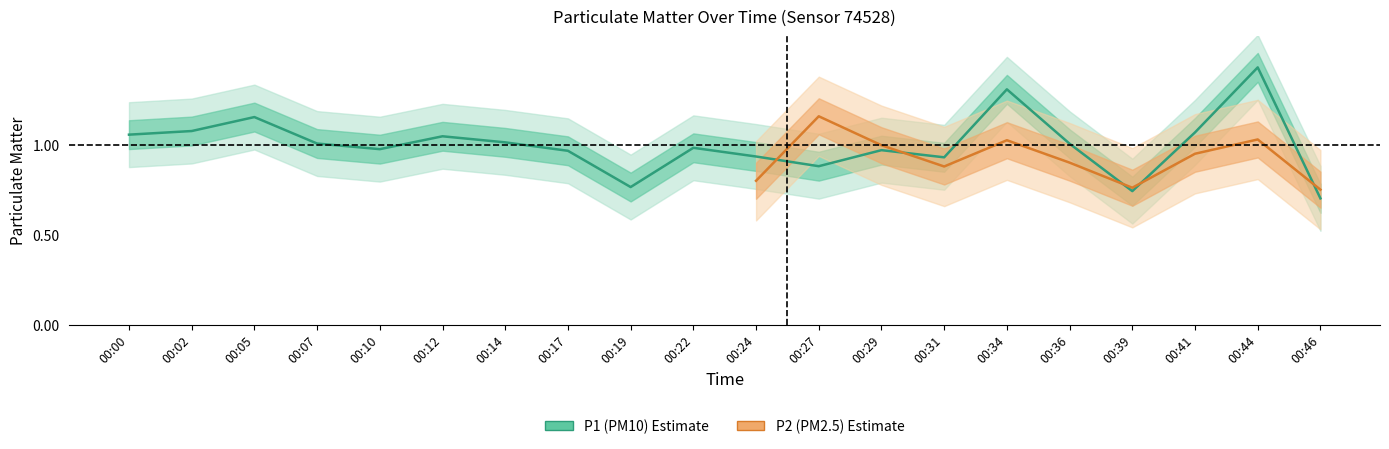

How many data points are less than 1?

10